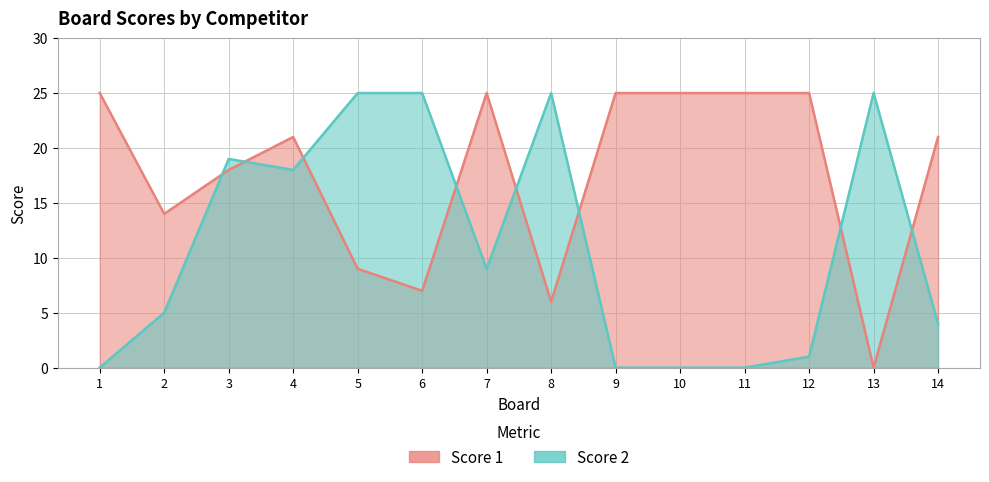

Does the chart have visible grid lines?

Yes